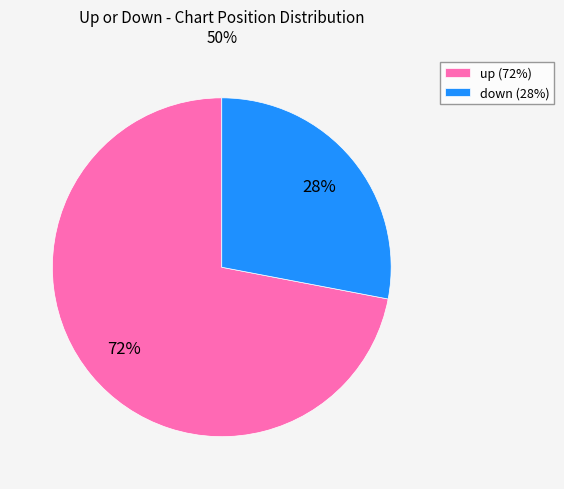

To the nearest percent, what is the average slice percentage?

50%